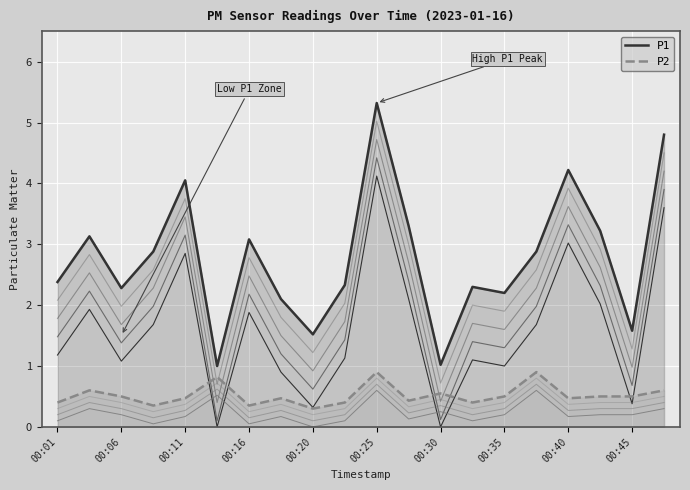

True or false: P2 and P1 cross at least once.

False